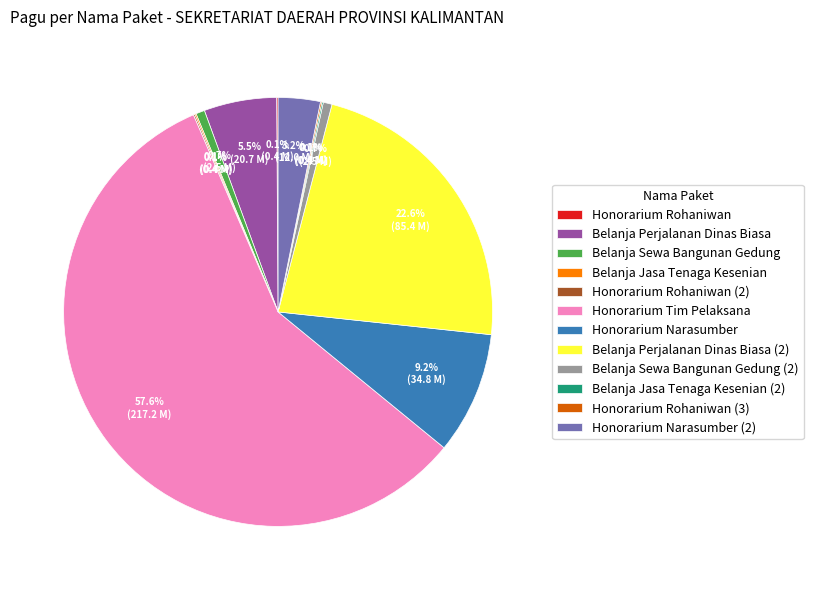

Which slice represents more than half of the pie?

Honorarium Tim Pelaksana